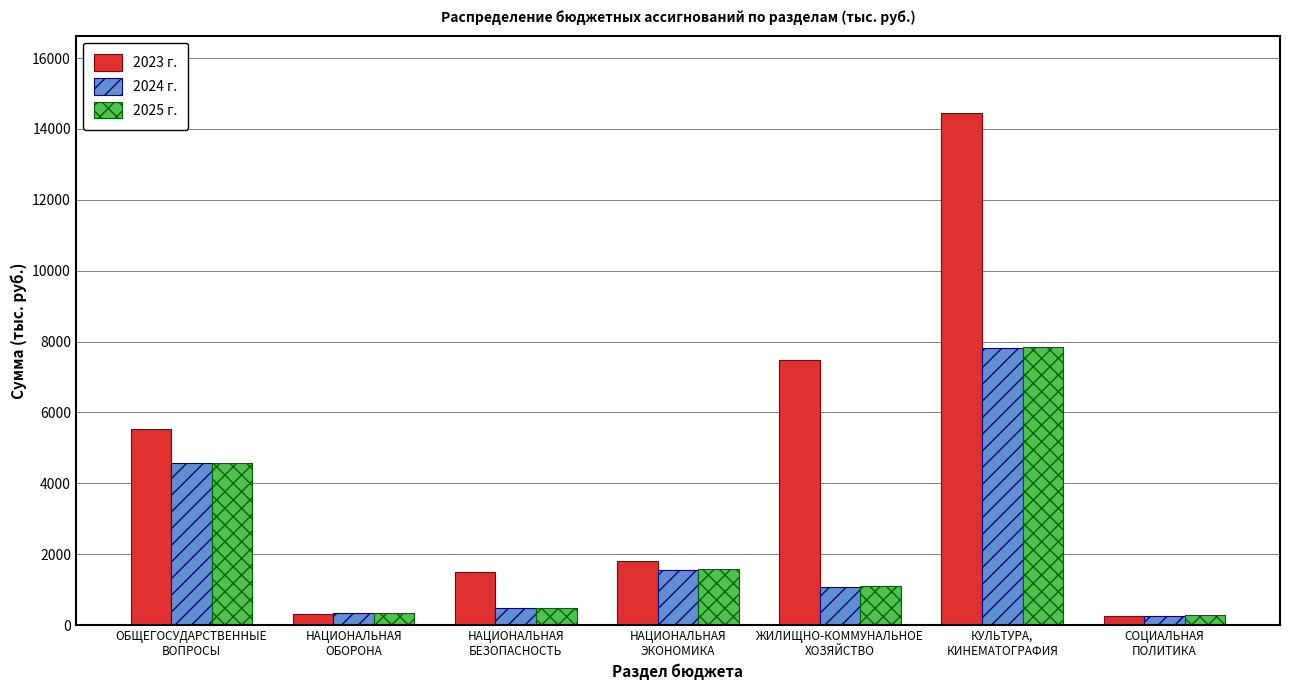

Is it true that 2024 г. equals 5962.0 at ОБЩЕГОСУДАРСТВЕННЫЕ
ВОПРОСЫ?

False